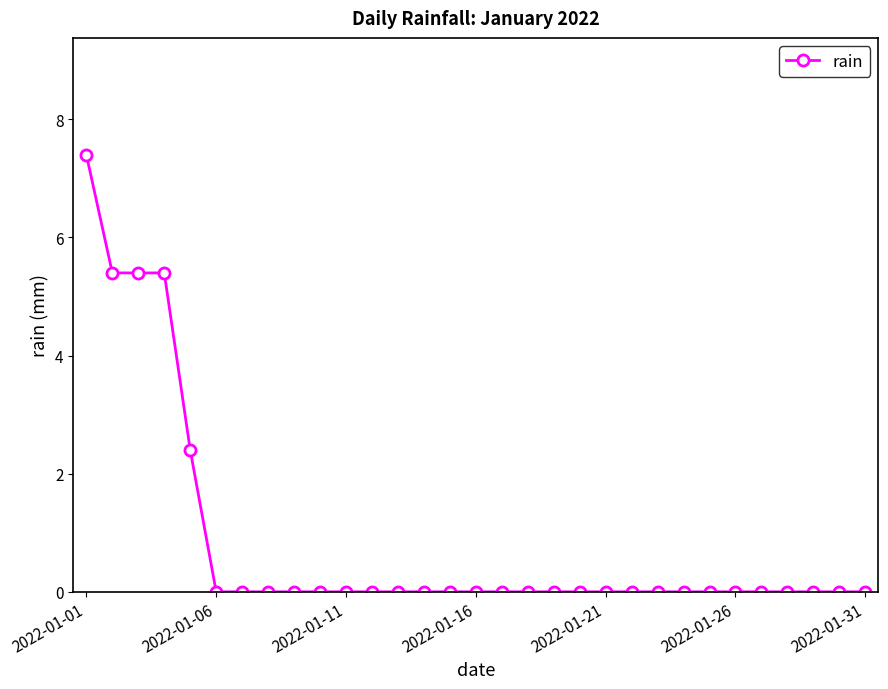

What is the sum of all values?

26.0